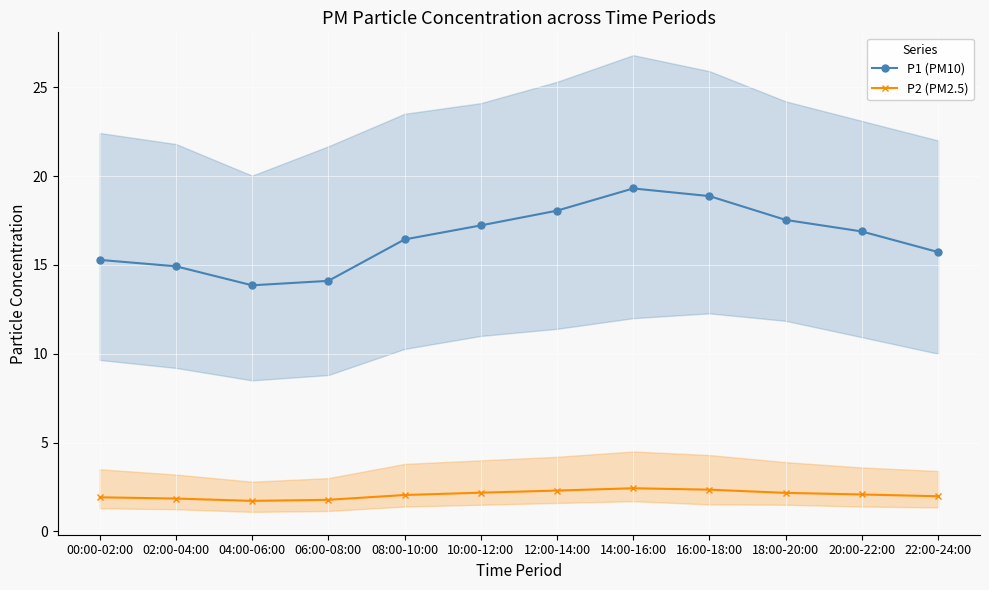

Rank the series by their average value, from lowest to highest.

P2 (PM2.5), P1 (PM10)